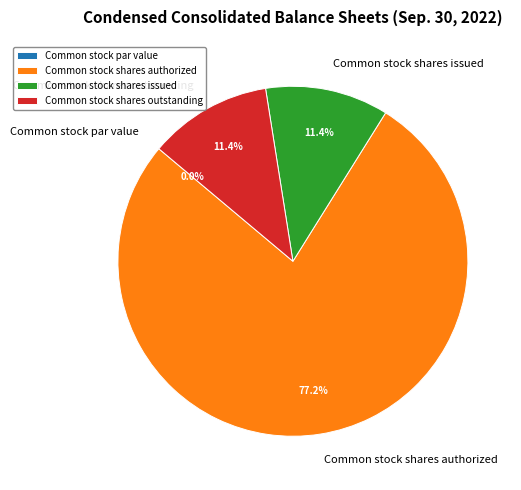

What is the total percentage of Common stock shares authorized and Common stock shares issued?

88.6%